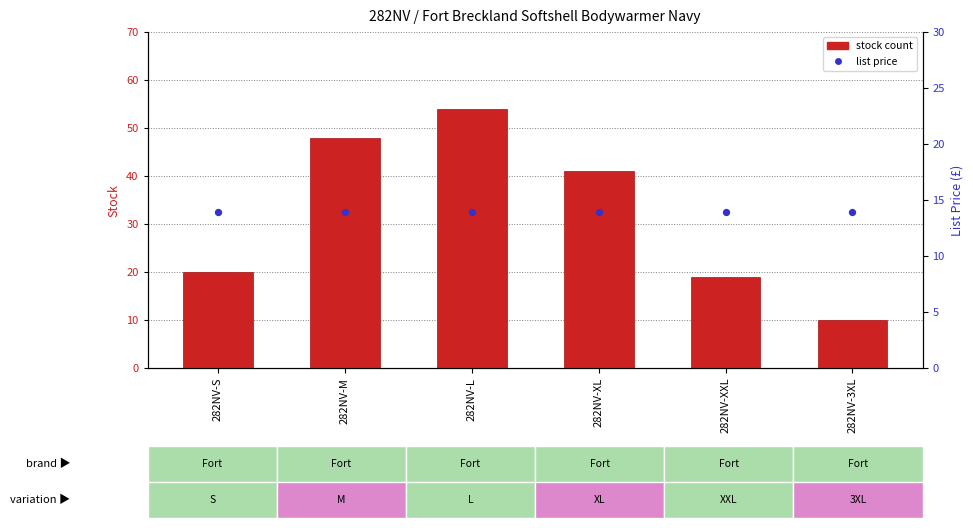

At how many categories does at least one series exceed 49?

1